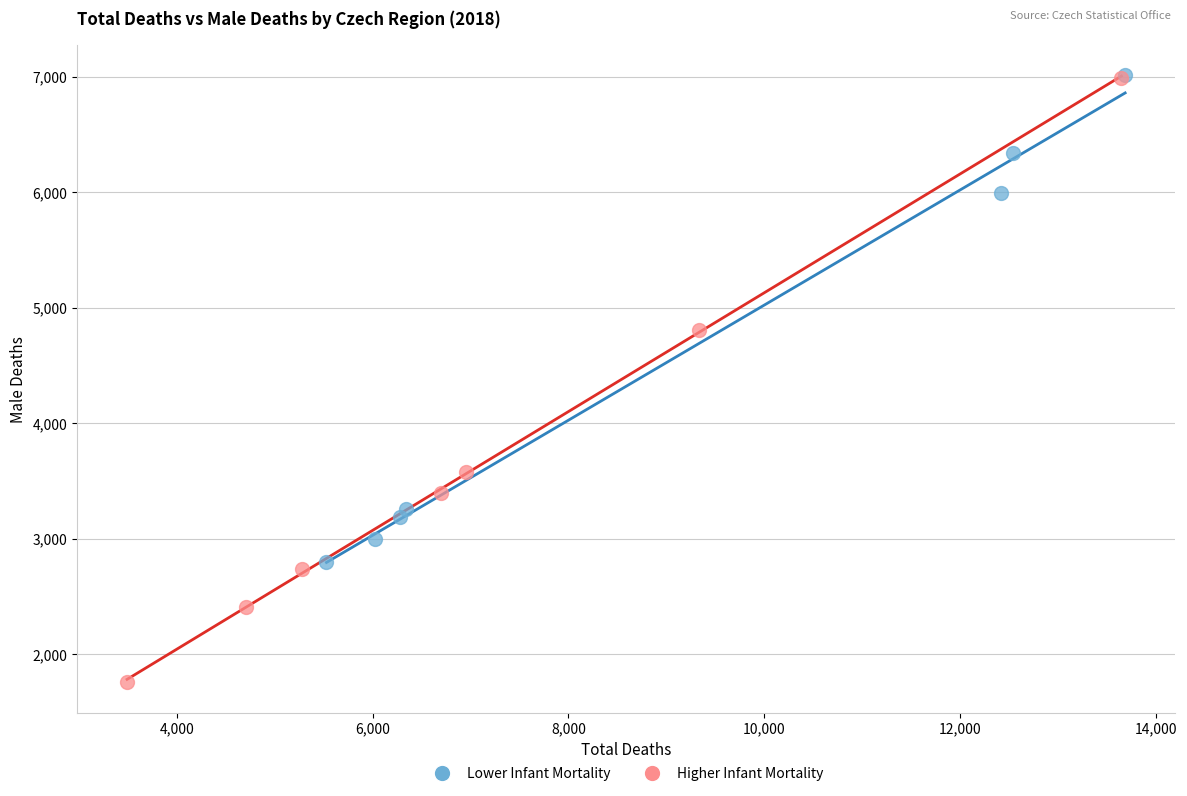

Which series has the largest Y range (max minus min)?

Higher Infant Mortality